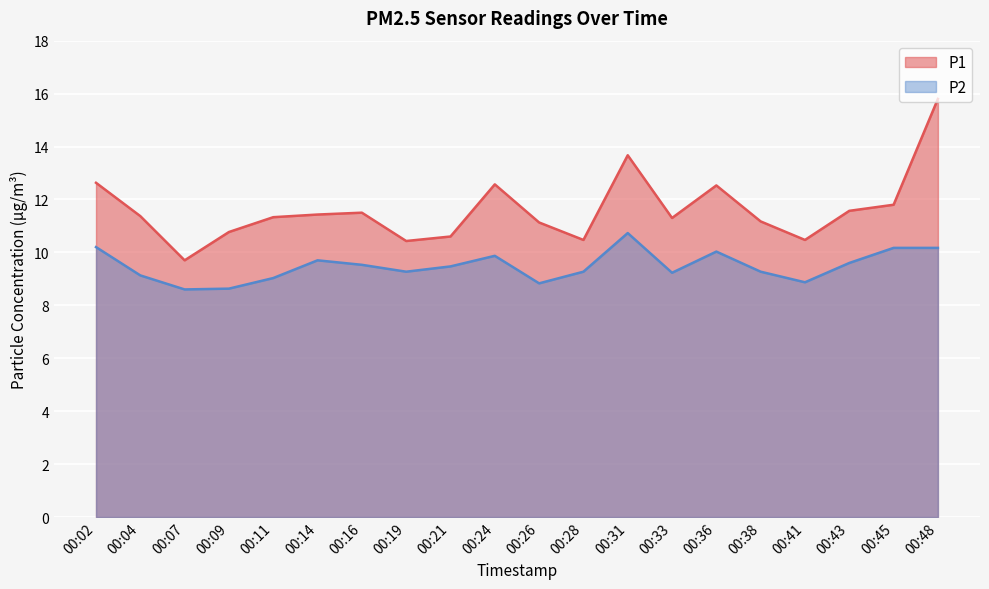

At which category does P2 reach its first local peak?

00:14